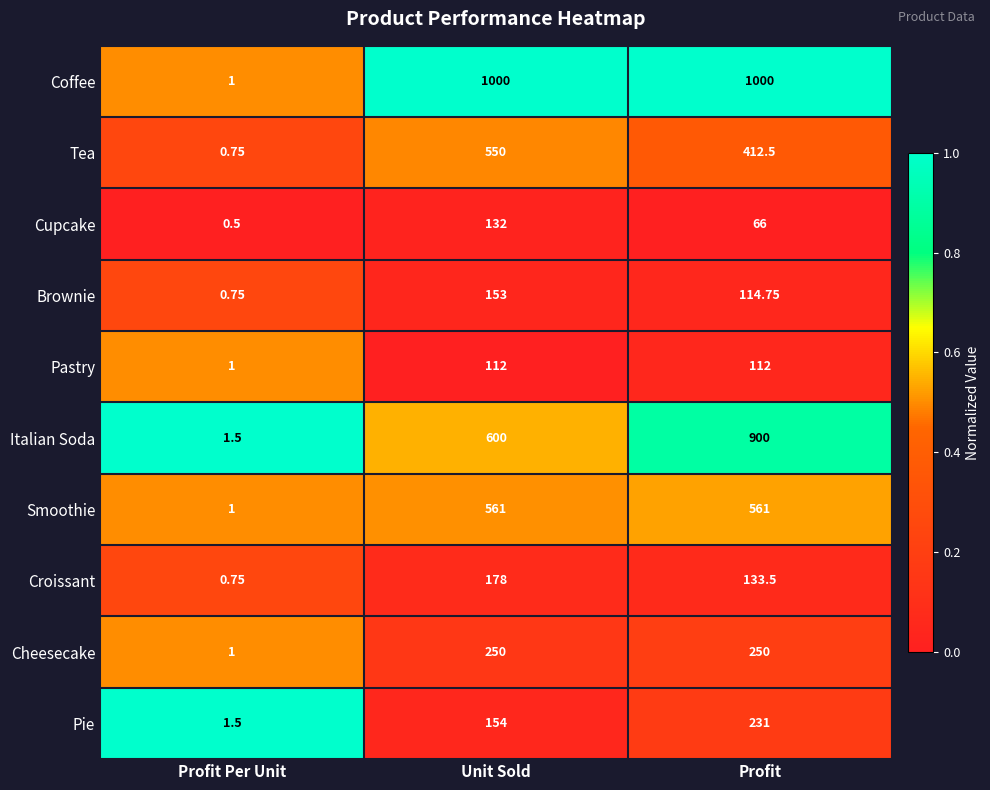

At which category is the sum across all series the highest?

Profit